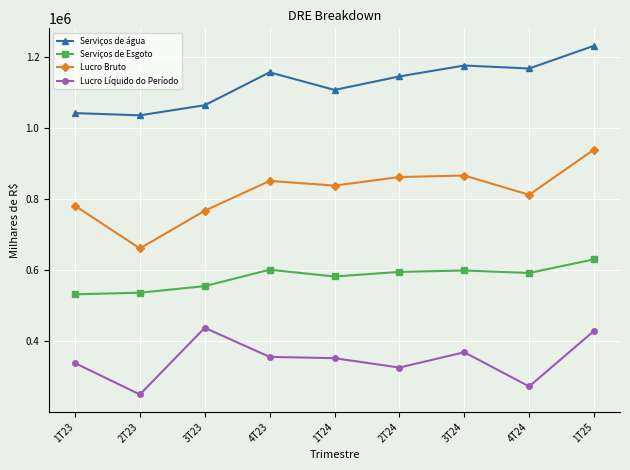

The value of Lucro Bruto at 1T23 is 781036. True or false?

True